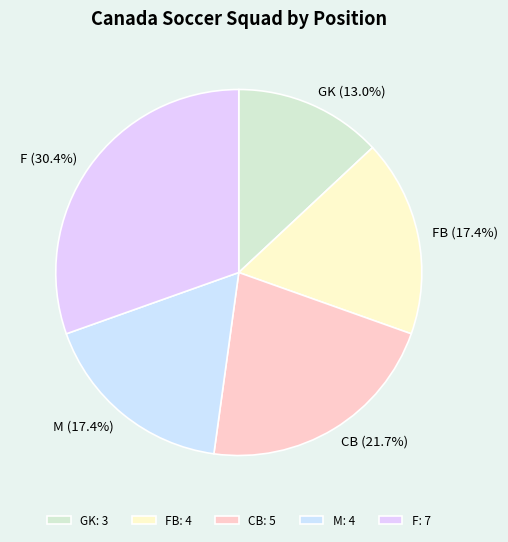

How many slices are in this pie chart?

5